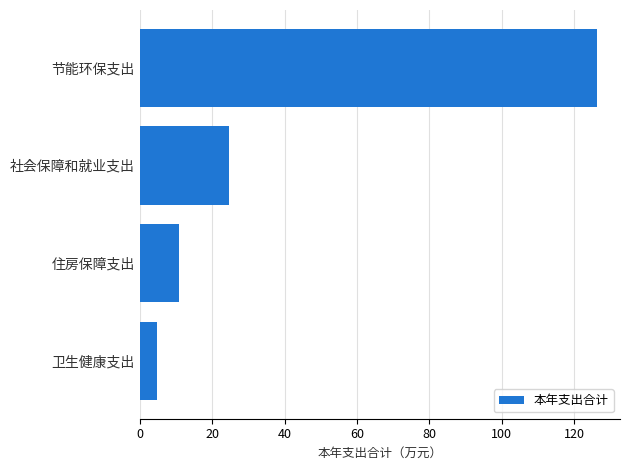

Reading bottom to top, transcribe all the data shown in this chart.

4.7	10.7	24.8	126.4